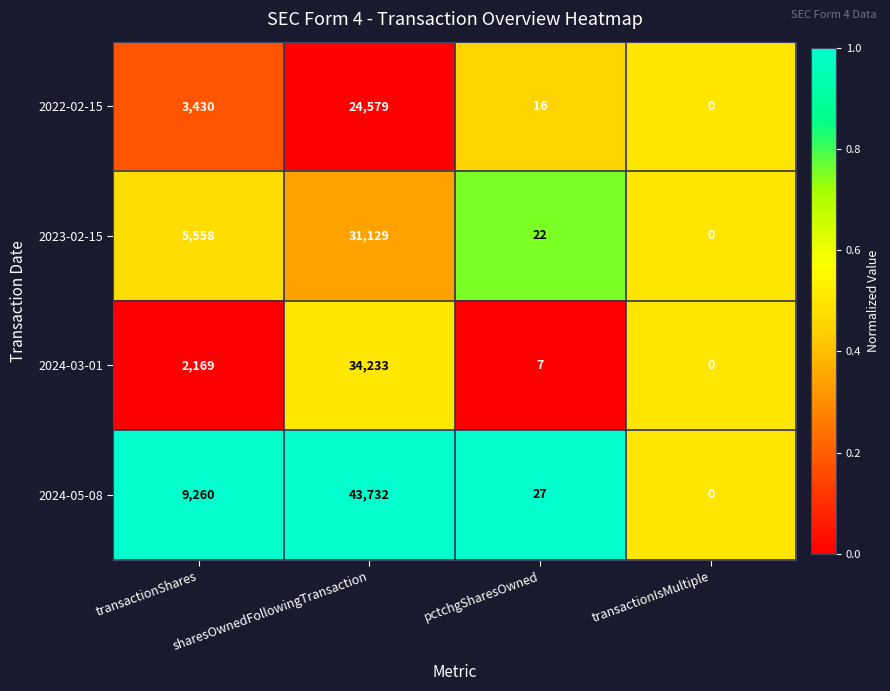

At which label is 2022-02-15 closest to 12289?

transactionShares